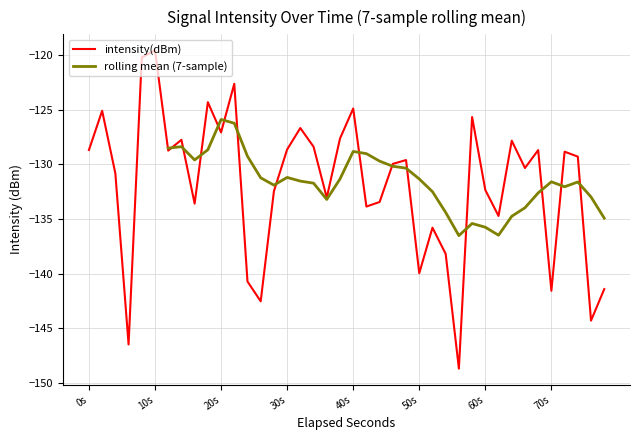

Is it true that intensity(dBm) equals -132.4 at 60s?

True